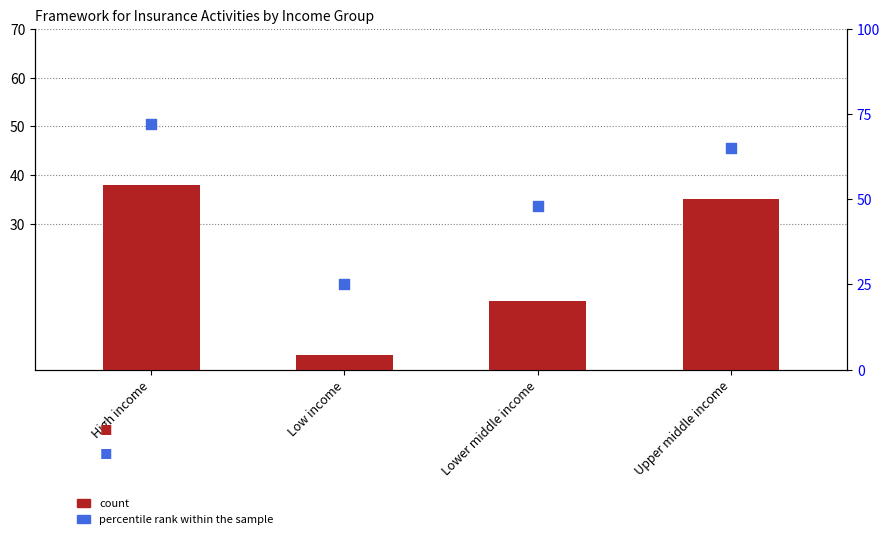

What are all the series names shown in the legend?

count, percentile rank within the sample